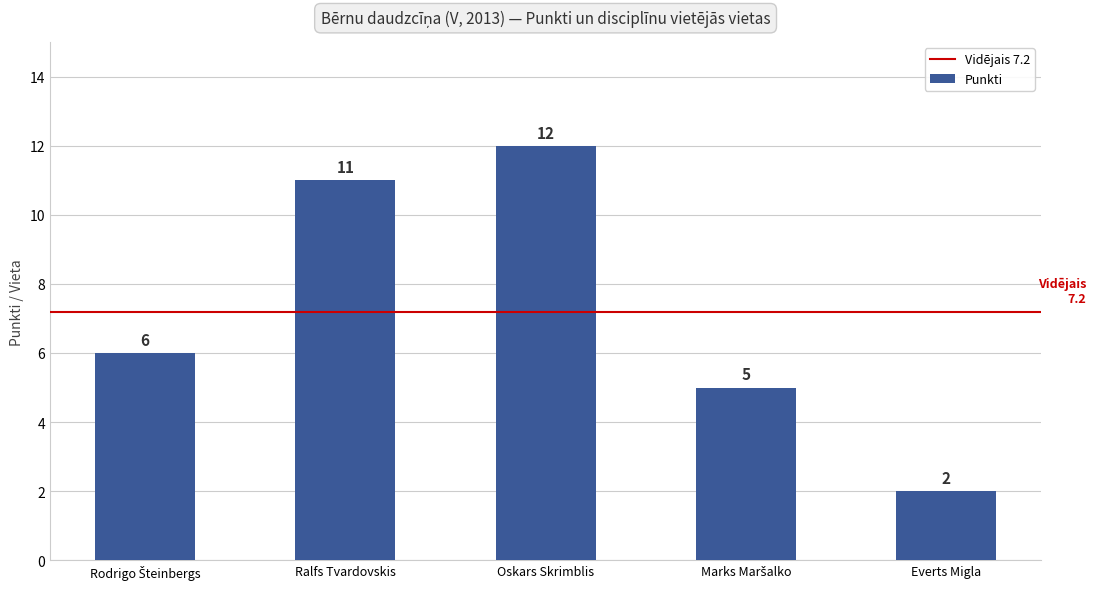

The value at Ralfs Tvardovskis is 5. True or false?

False